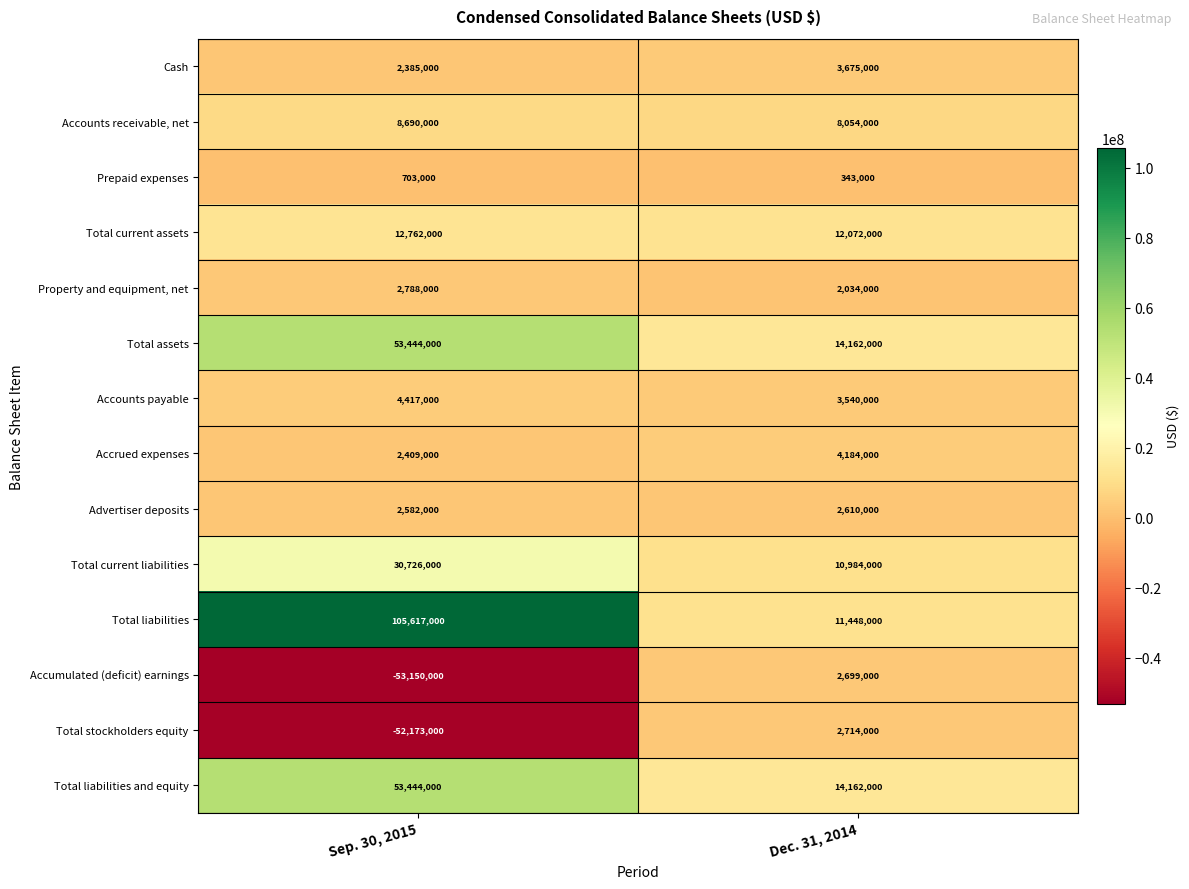

What is the average value of the Property and equipment, net series?

2411000